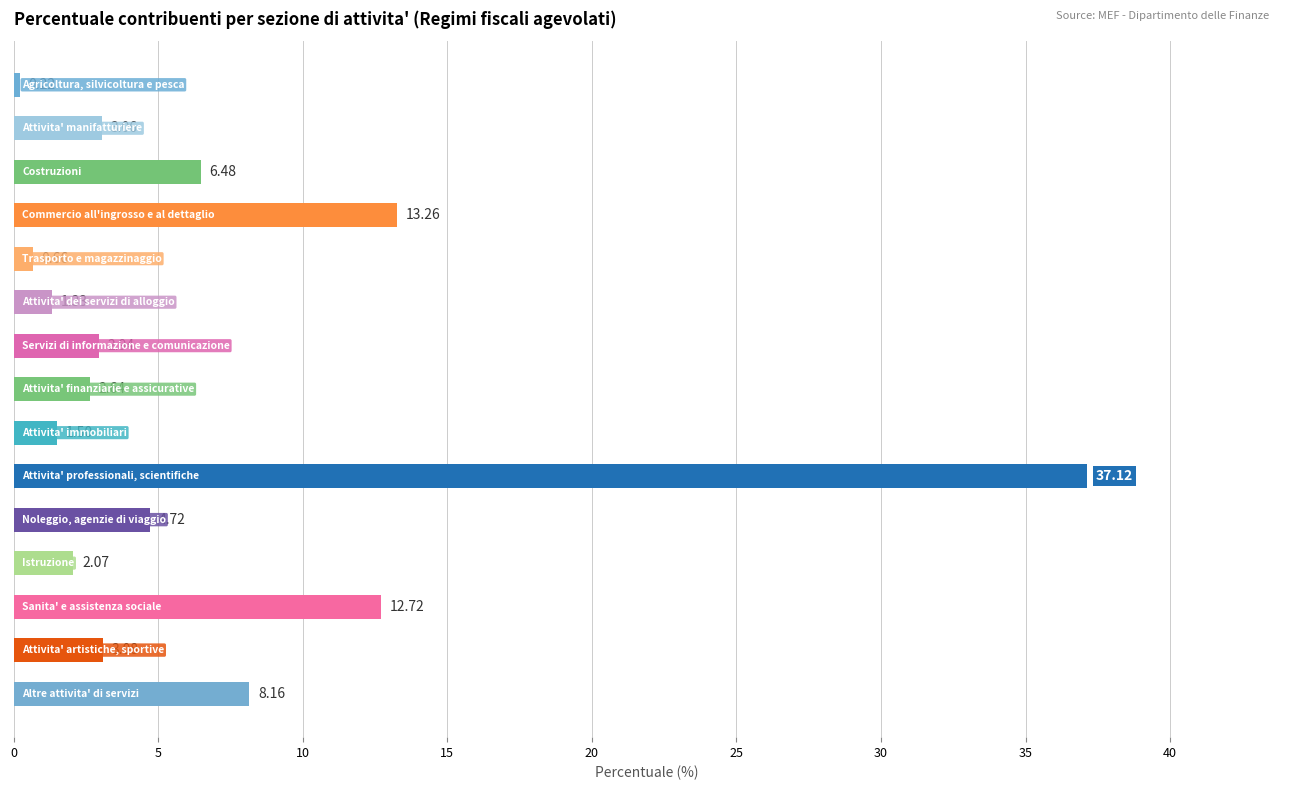

What is the difference between the second highest and minimum values?

13.0